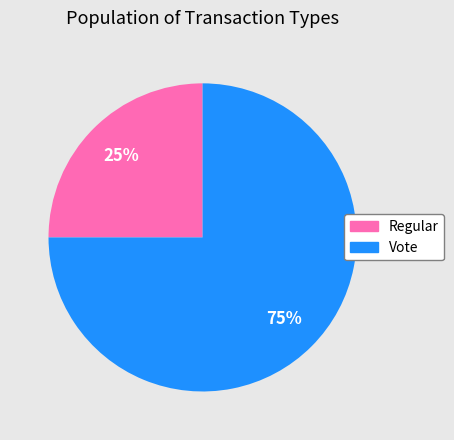

Between Regular and Vote, which is larger?

Vote